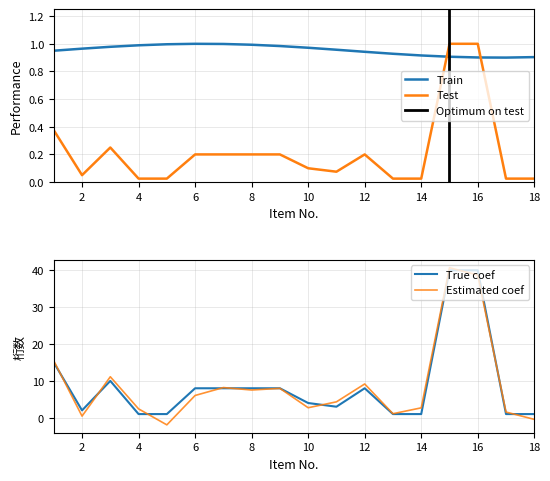

What is the average value?

0.2